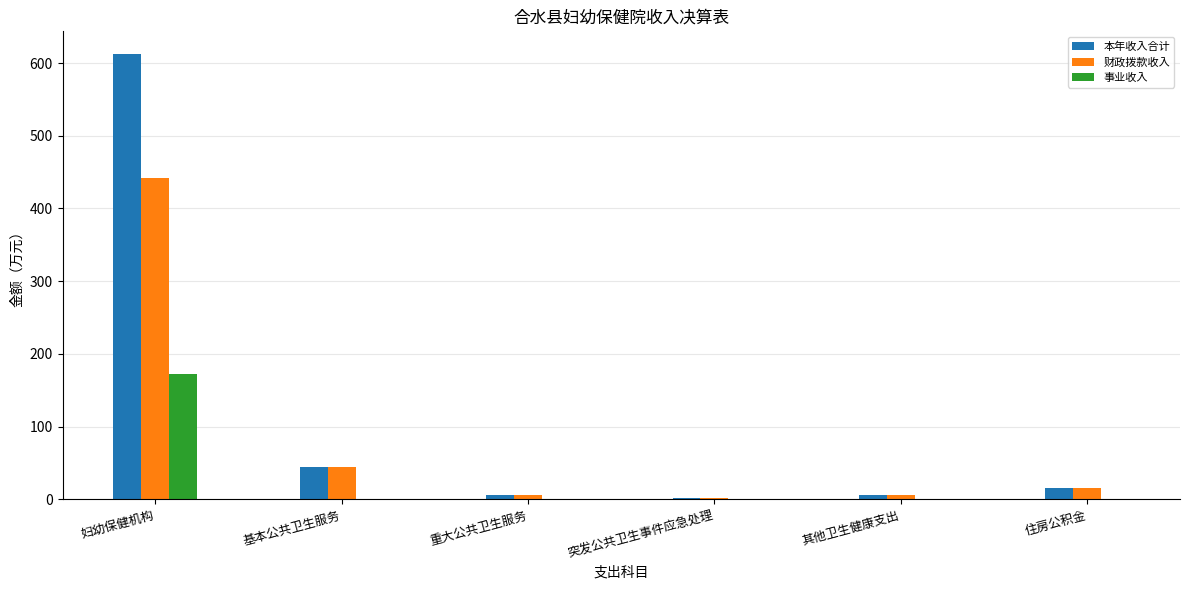

What is the sum of all 事业收入 values?

171.7